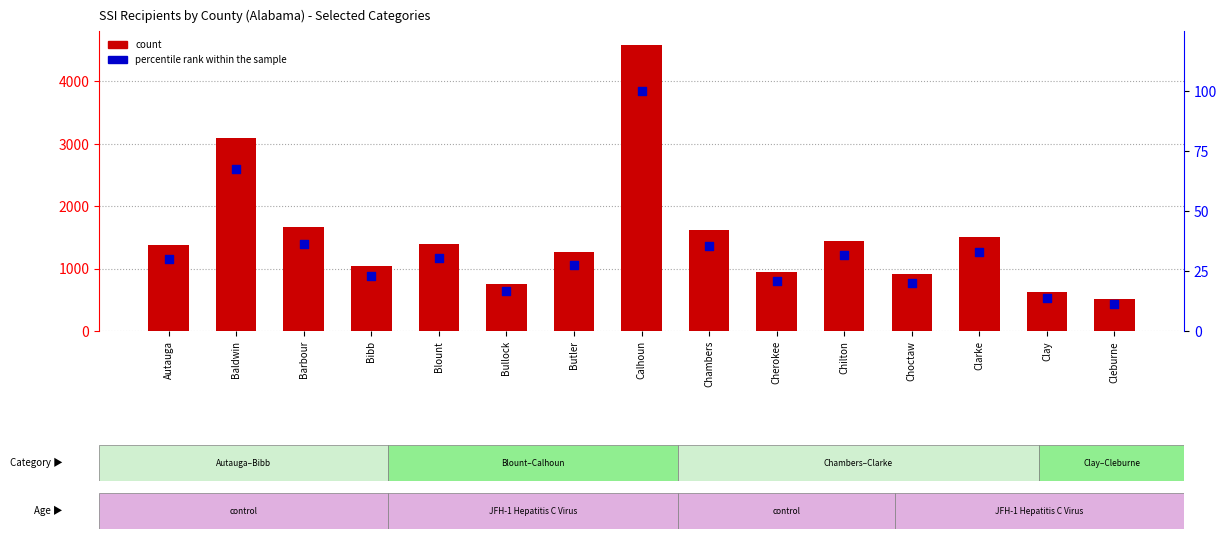

At which category is the sum across all series the highest?

Calhoun